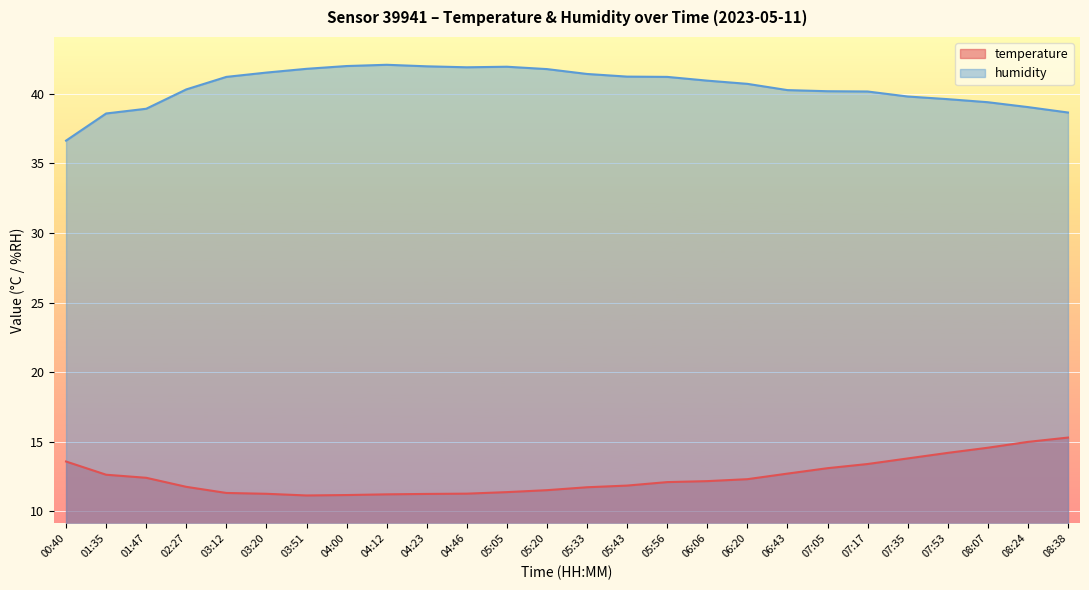

What are all the series names shown in the legend?

temperature, humidity